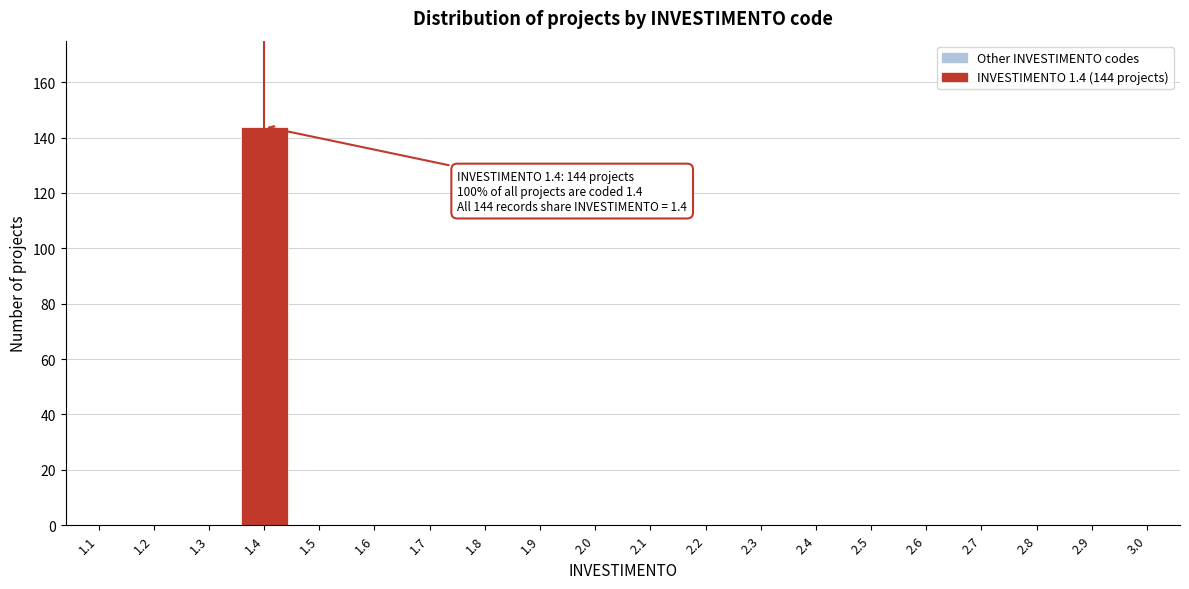

Reading right to left, transcribe all the data shown in this chart.

3.0=0	2.9=0	2.8=0	2.7=0	2.6=0	2.5=0	2.4=0	2.3=0	2.2=0	2.1=0	2.0=0	1.9=0	1.8=0	1.7=0	1.6=0	1.5=0	1.4=144	1.3=0	1.2=0	1.1=0